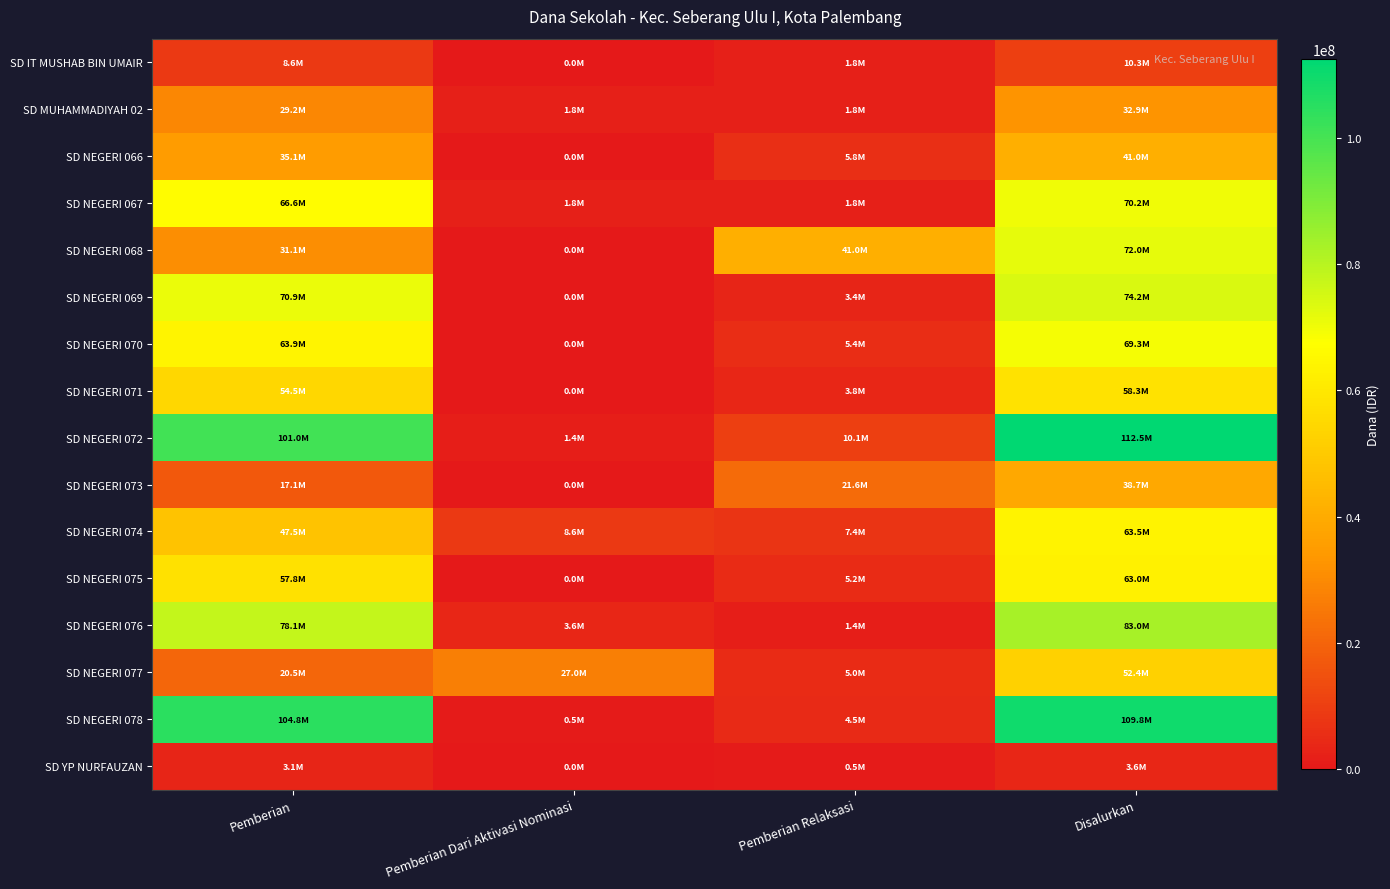

Rank the series at Pemberian Relaksasi from lowest to highest value.

SD YP NURFAUZAN, SD NEGERI 076, SD IT MUSHAB BIN UMAIR, SD MUHAMMADIYAH 02, SD NEGERI 067, SD NEGERI 069, SD NEGERI 071, SD NEGERI 078, SD NEGERI 077, SD NEGERI 075, SD NEGERI 070, SD NEGERI 066, SD NEGERI 074, SD NEGERI 072, SD NEGERI 073, SD NEGERI 068